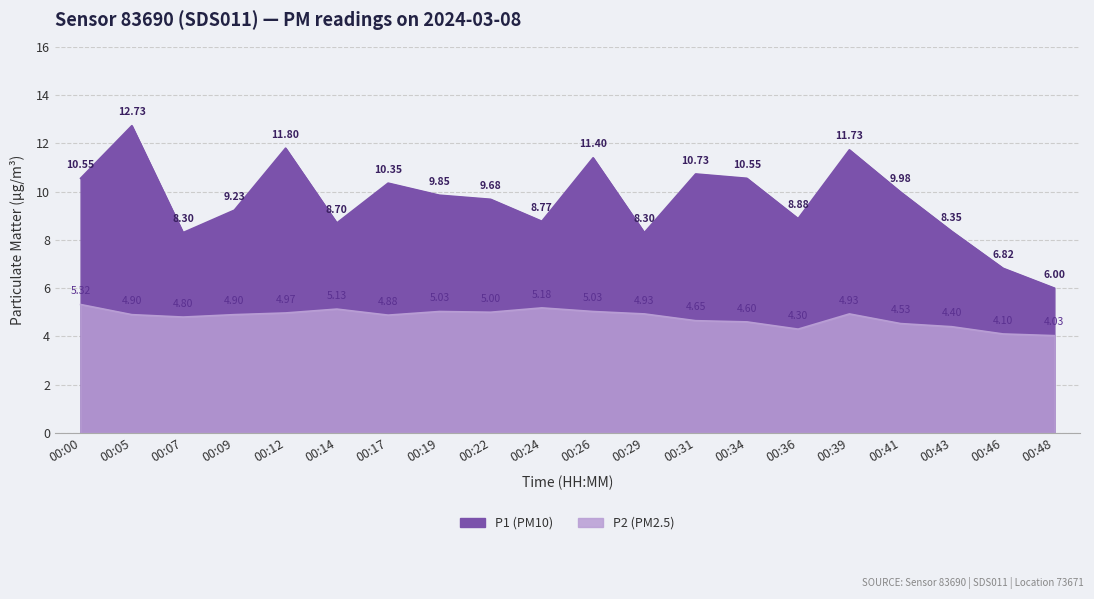

Which series has the largest total across all categories?

P1